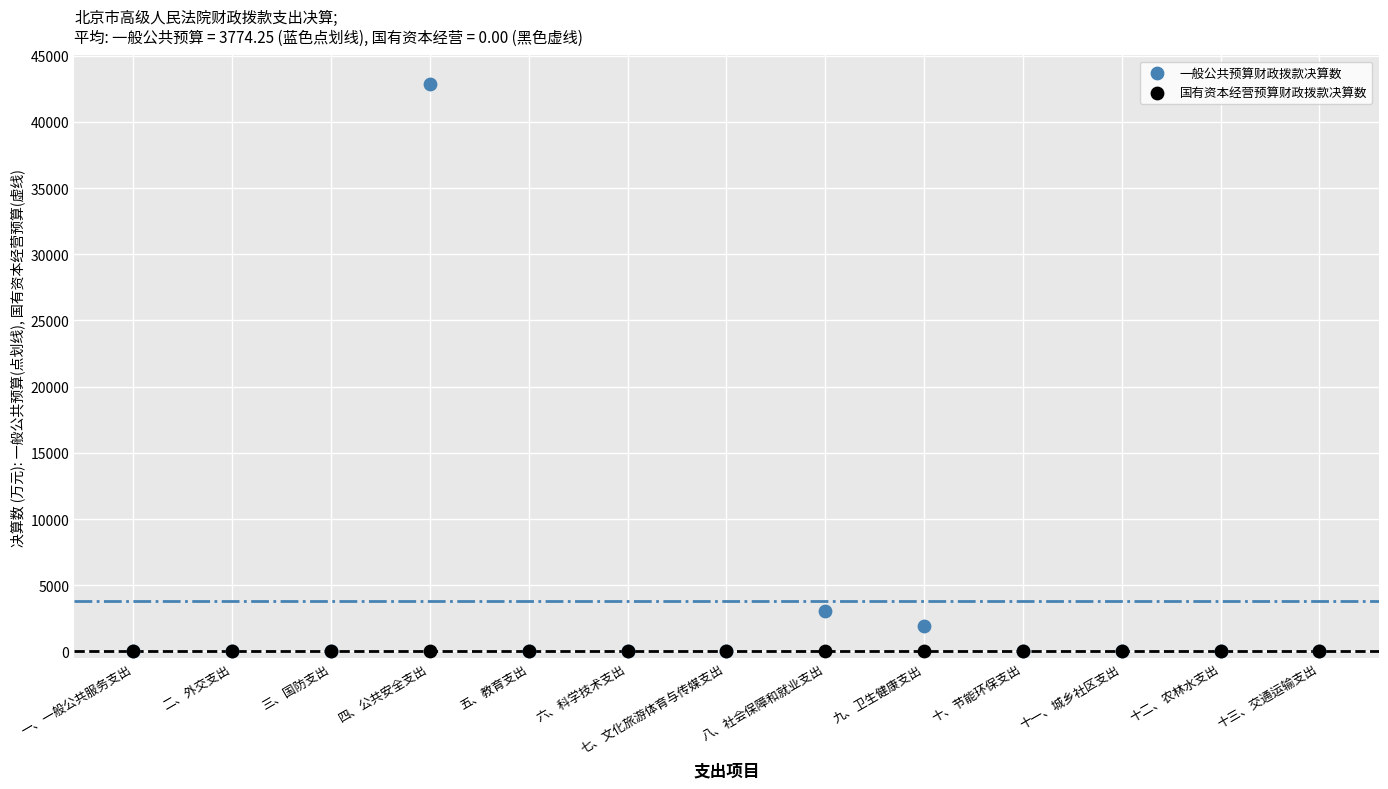

Across all series, what Y value is closest to 21432?

3090.2